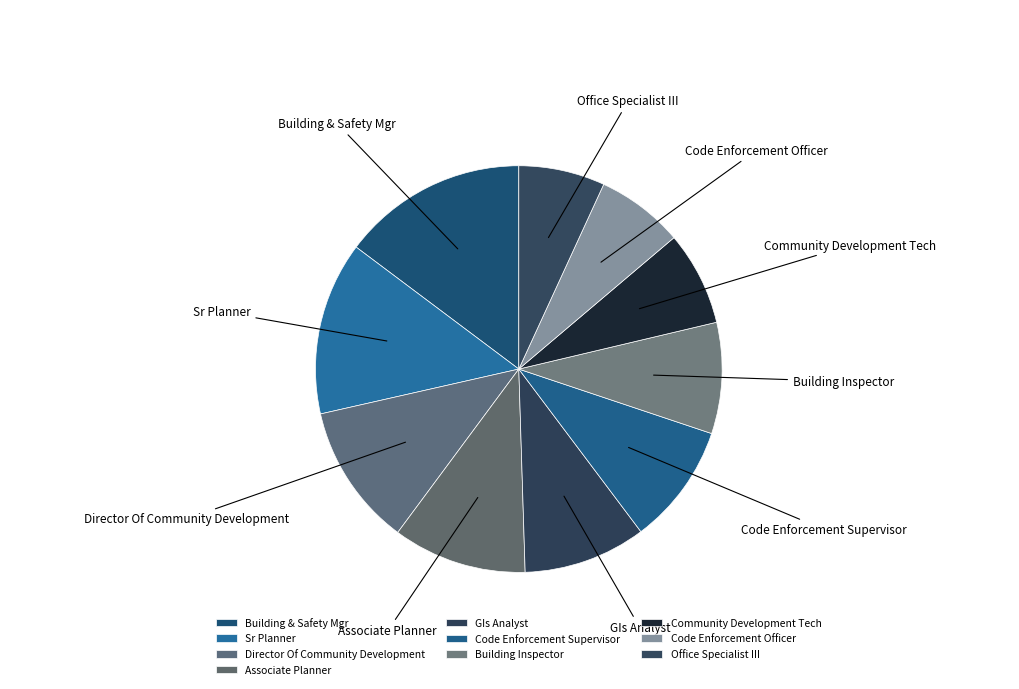

Between Code Enforcement Supervisor and Office Specialist III, which is larger?

Code Enforcement Supervisor